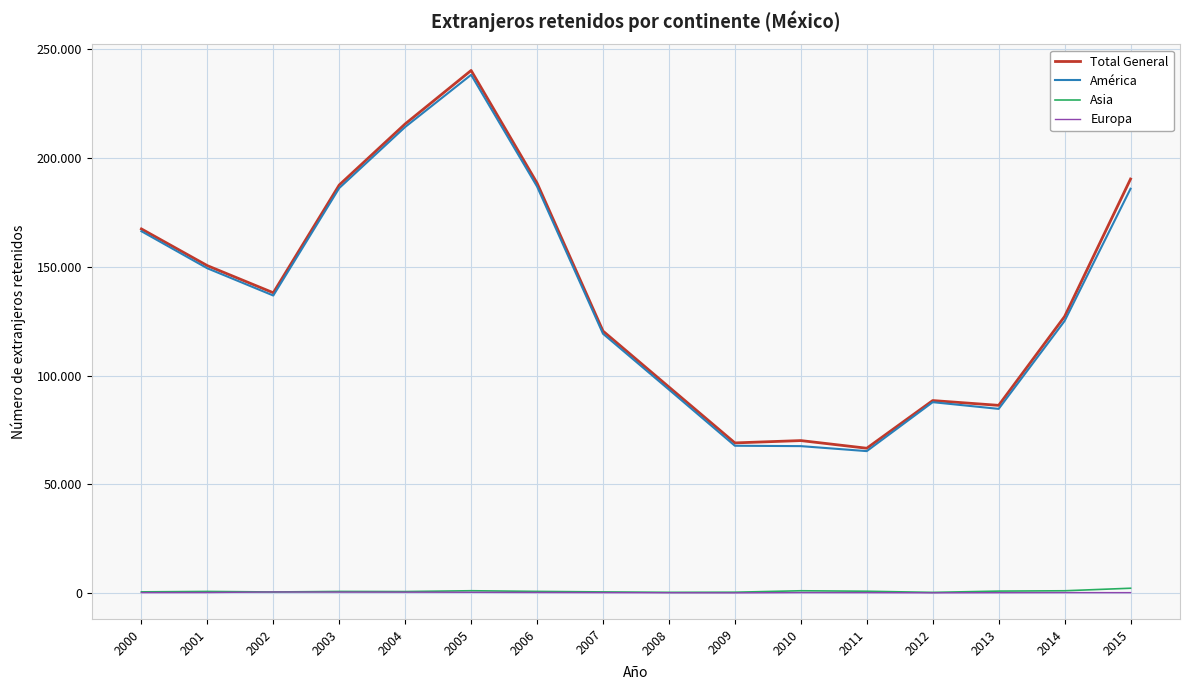

In Europa, how many points are higher than both neighbors (excluding endpoints)?

3